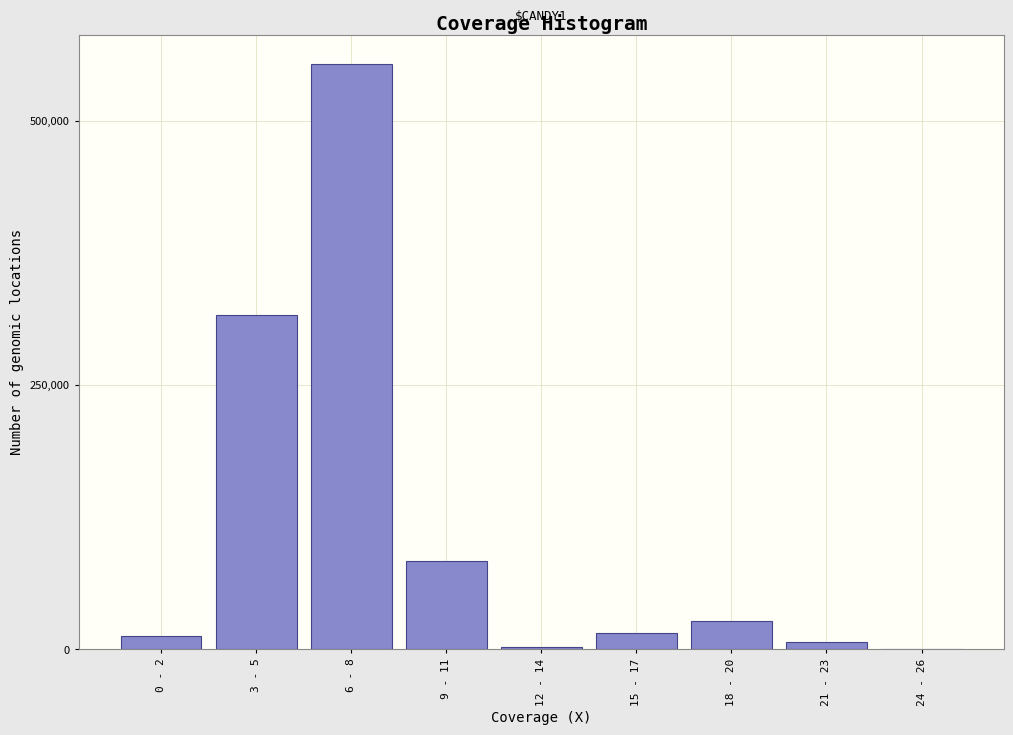

Is it true that the value at 9 - 11 is 127468?

False